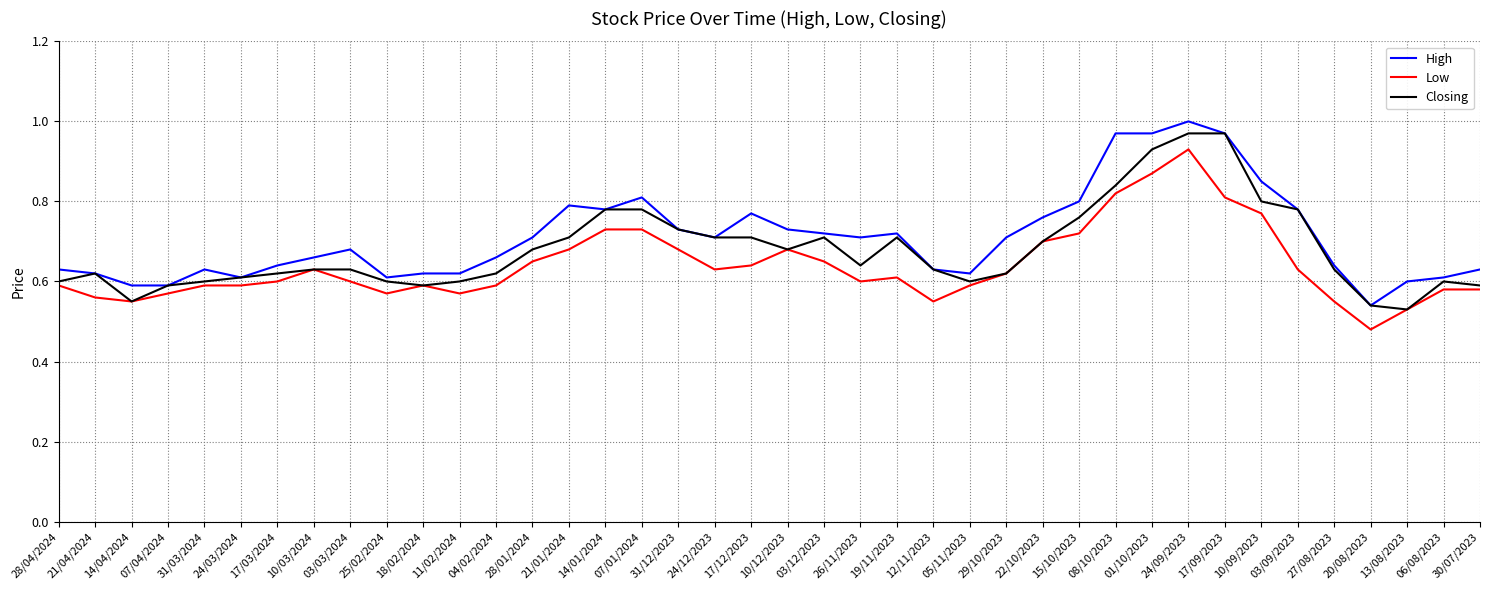

What position from the left is 24/09/2023?

32